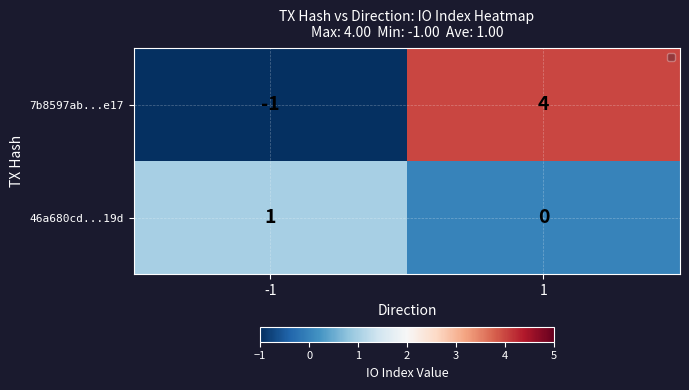

True or false: 46a680cd...19d has a value of 1 at -1.

True